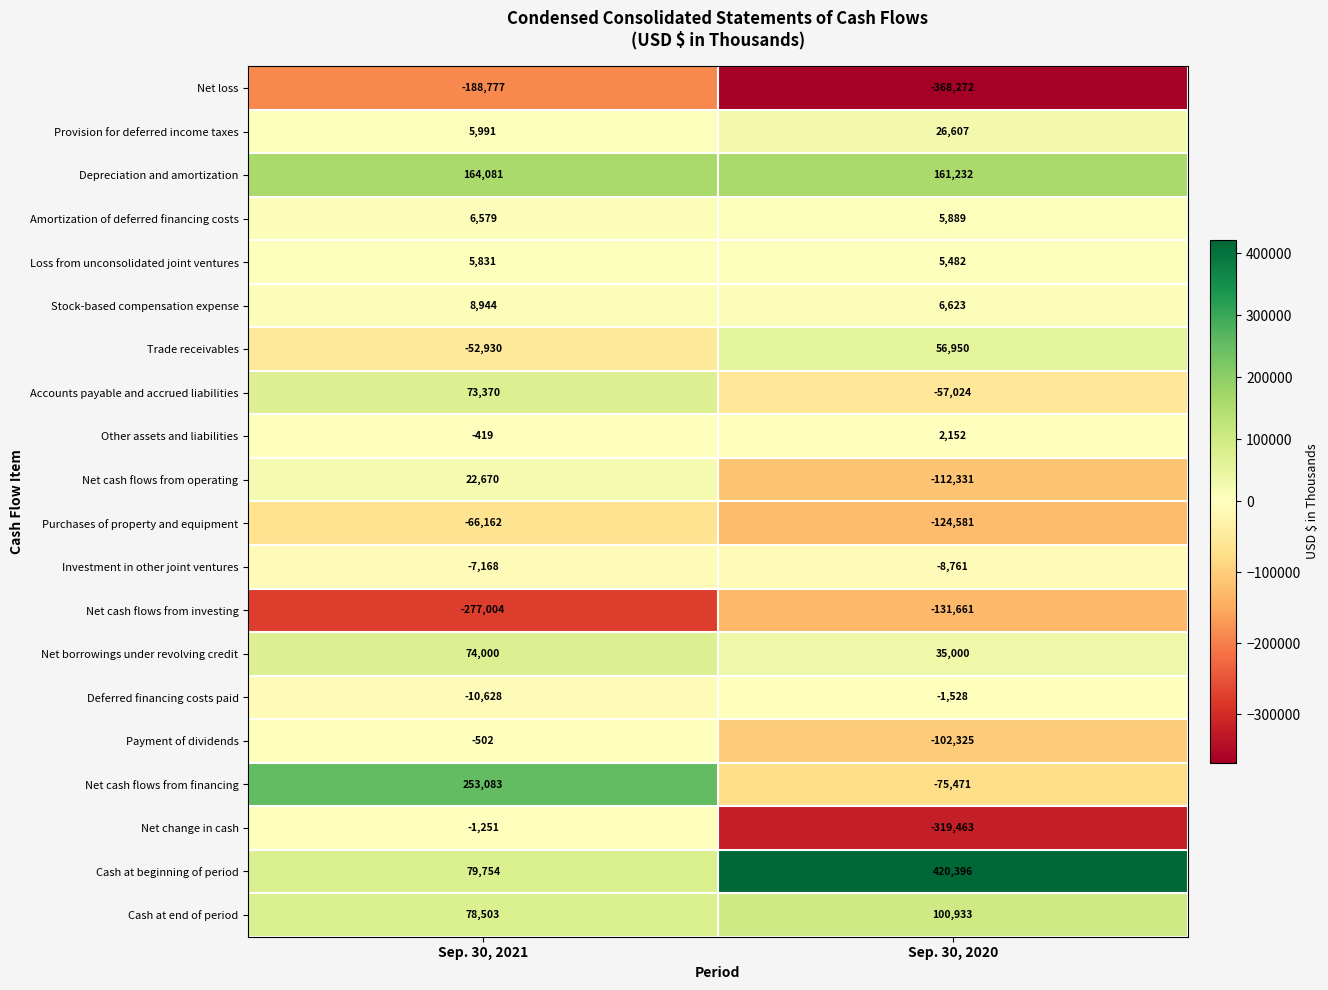

Is the value of Payment of dividends at Sep. 30, 2021 greater than the value of Stock-based compensation expense at Sep. 30, 2020?

No